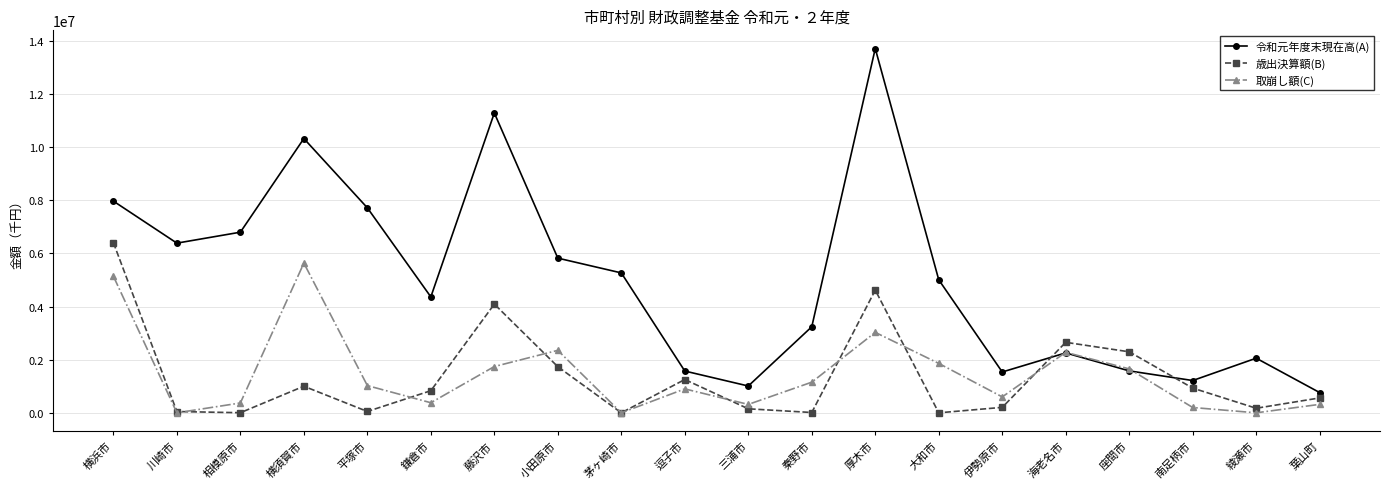

At which label is 取崩し額(C) closest to 2816243?

厚木市